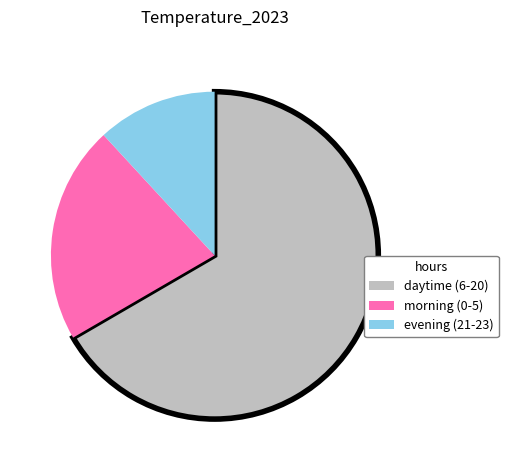

Is there any slice that represents more than half of the pie?

Yes